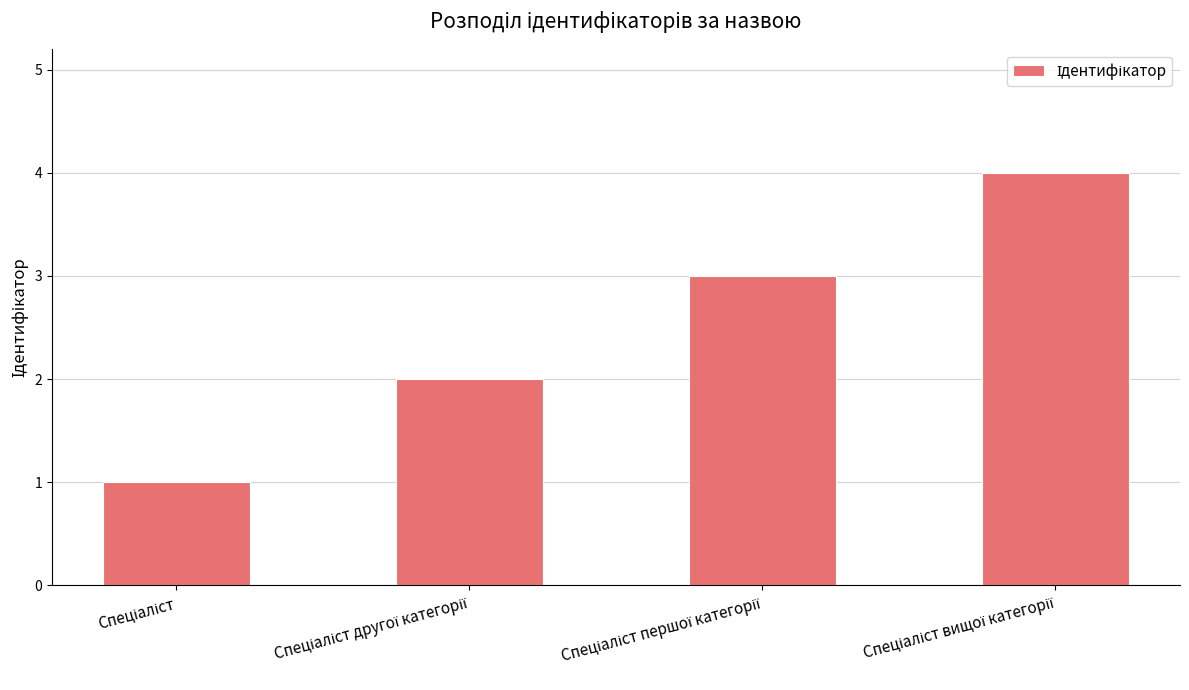

How many data points are less than 3?

2